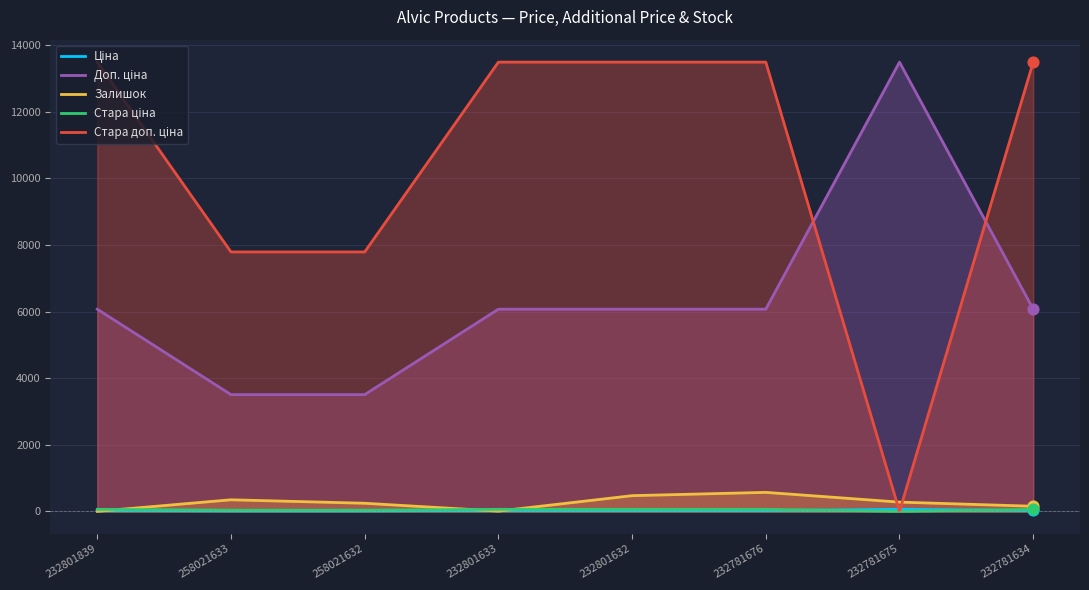

Is the value of Ціна at 258021632 greater than the value of Стара ціна at 232801633?

No